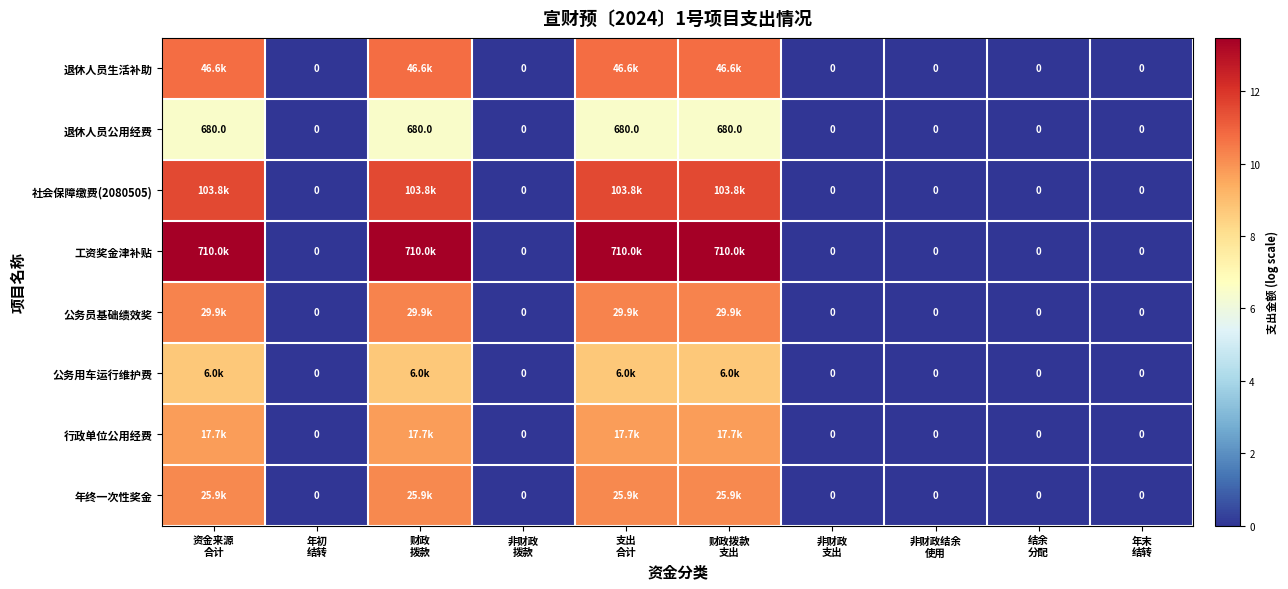

What is the sum of all 年终一次性奖金 values?

40.6